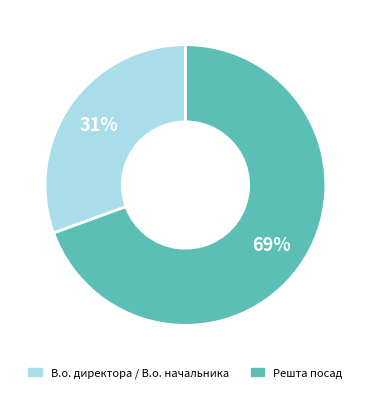

Is there a majority slice in this chart?

Yes